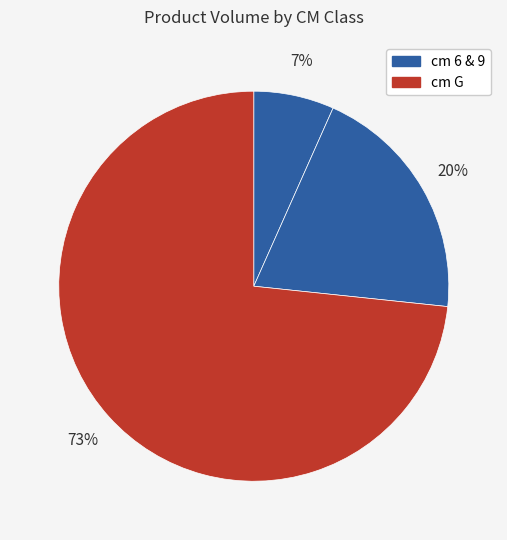

Rank the categories by value from highest to lowest.

G, 9, 6